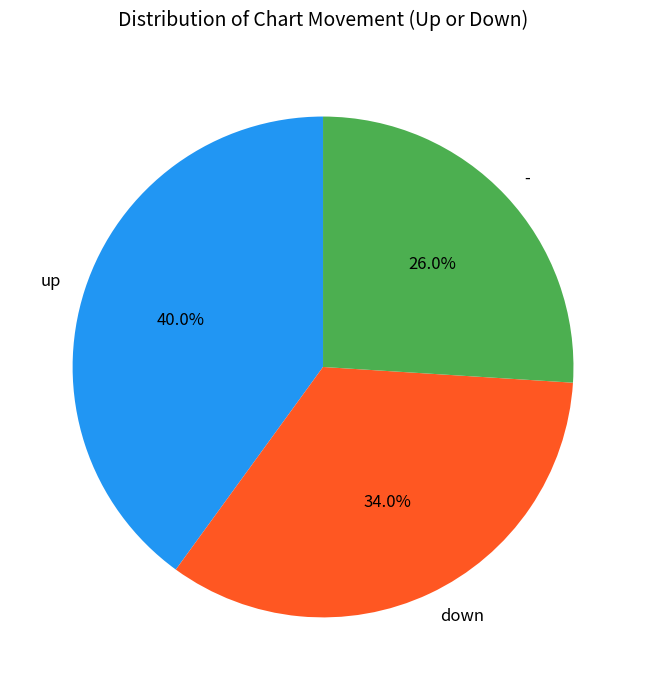

Is it true that down is 41% of the pie?

False